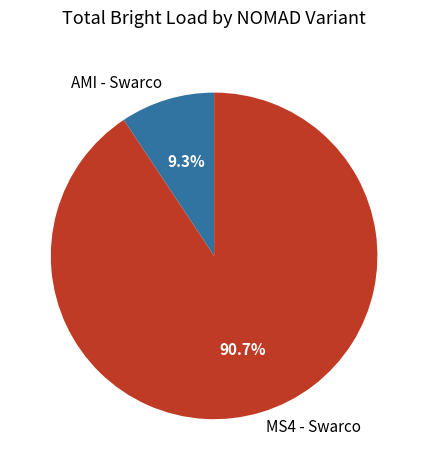

Count the number of slices in the pie.

2